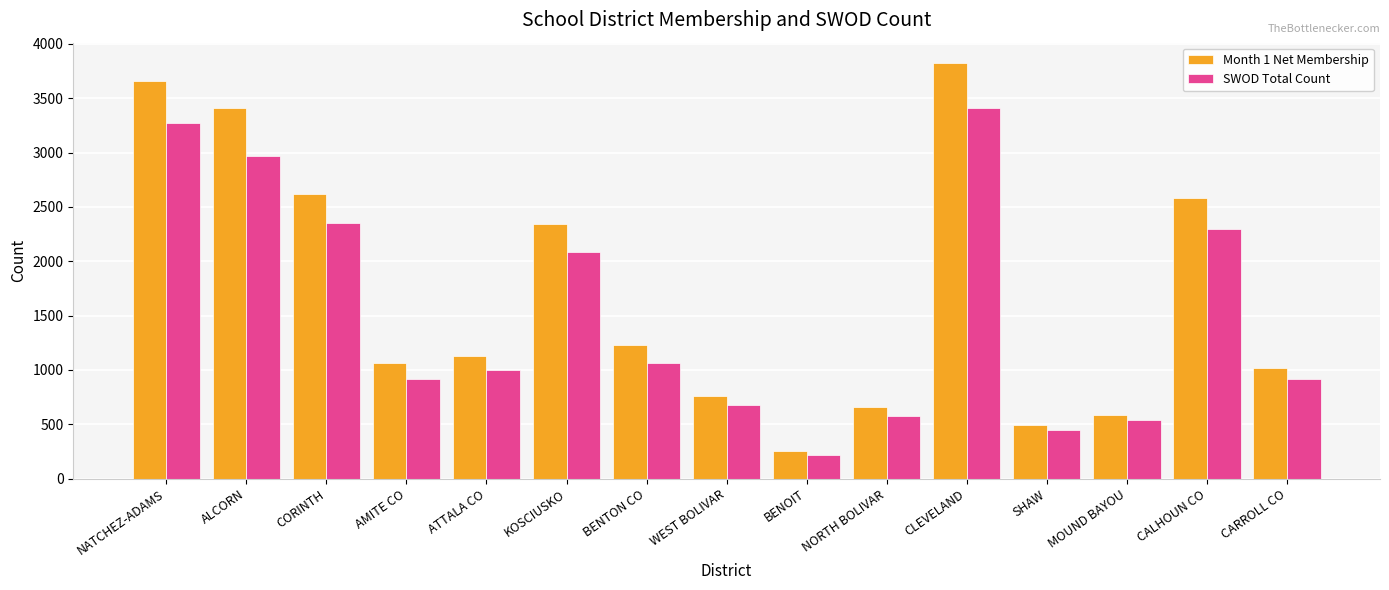

What is the sum of all Month 1 Net Membership values?

25635